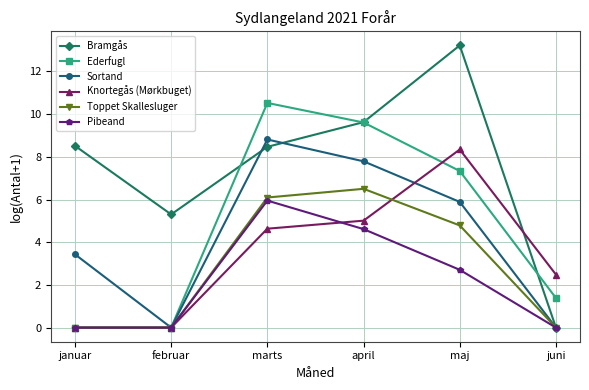

At which label does Bramgås reach its minimum?

juni